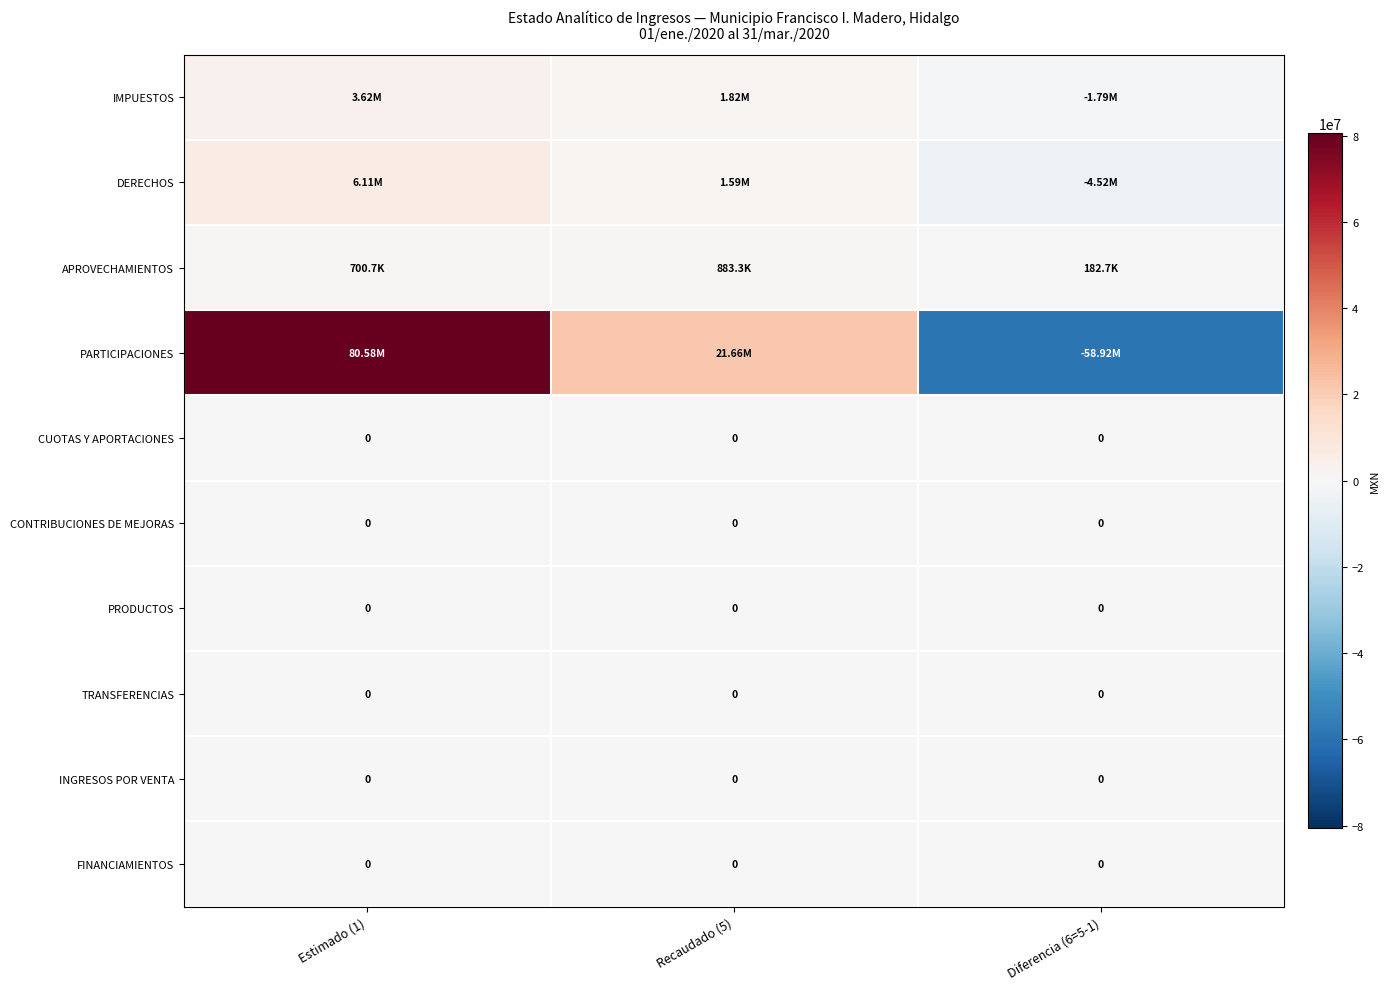

How many data points does each series have?

3